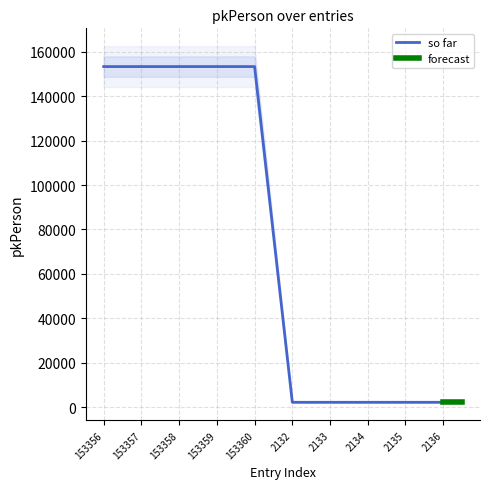

Where is the first local minimum?

2132